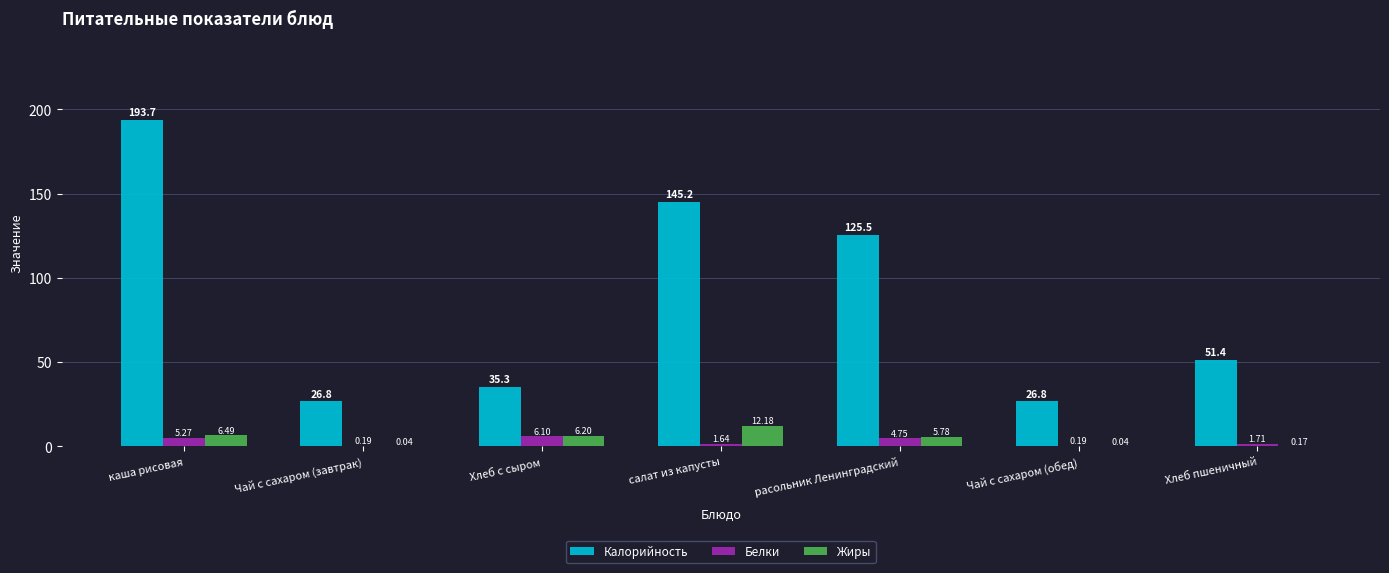

At which category is the sum across all series the highest?

каша рисовая